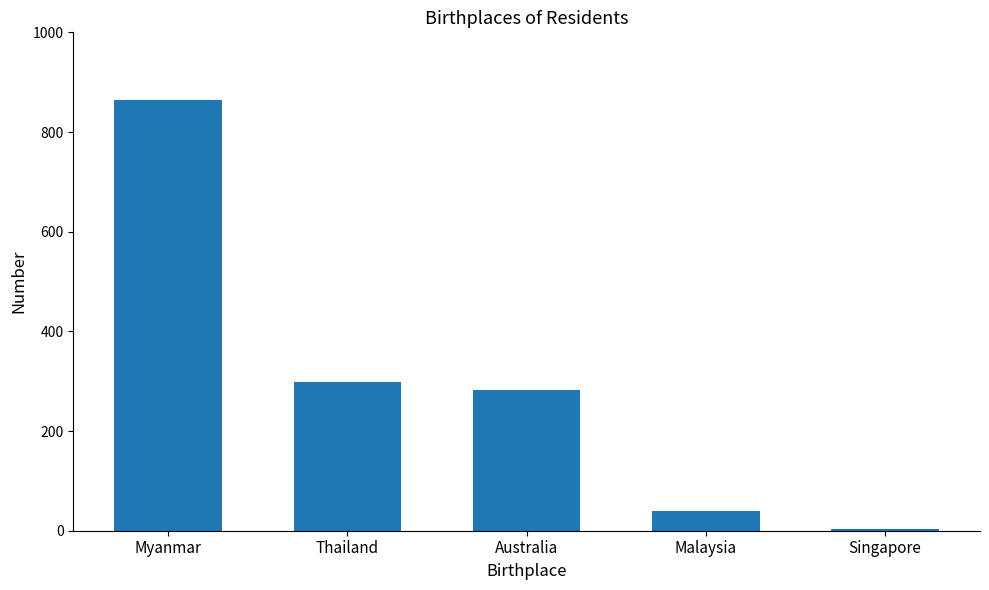

What is the label of the 4th bar from the left?

Malaysia